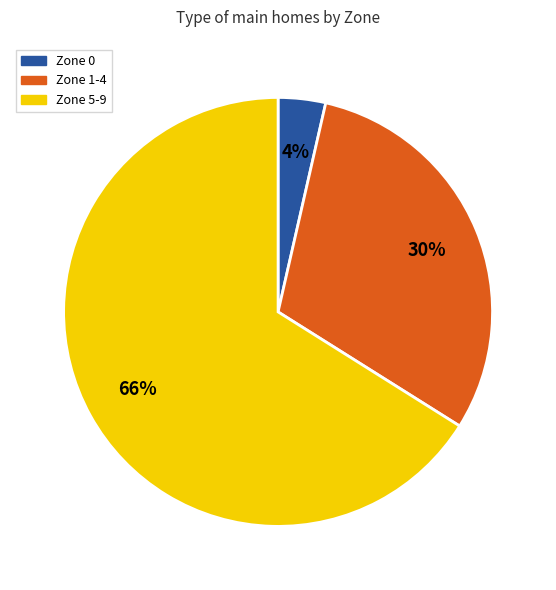

To the nearest percent, what portion does Zone 0 represent?

4%